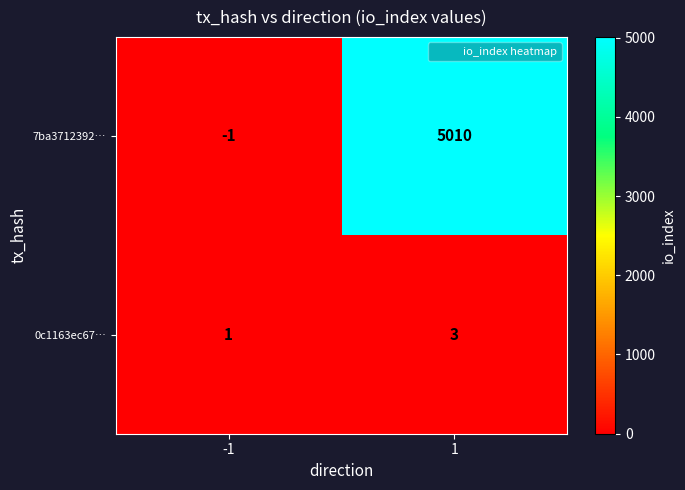

List the series in order of their peak value, lowest first.

0c1163ec67…, 7ba3712392…